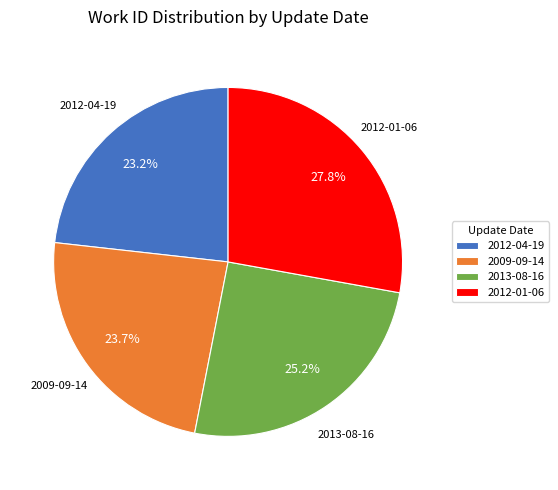

Which has a higher value, 2013-08-16 or 2012-01-06?

2012-01-06